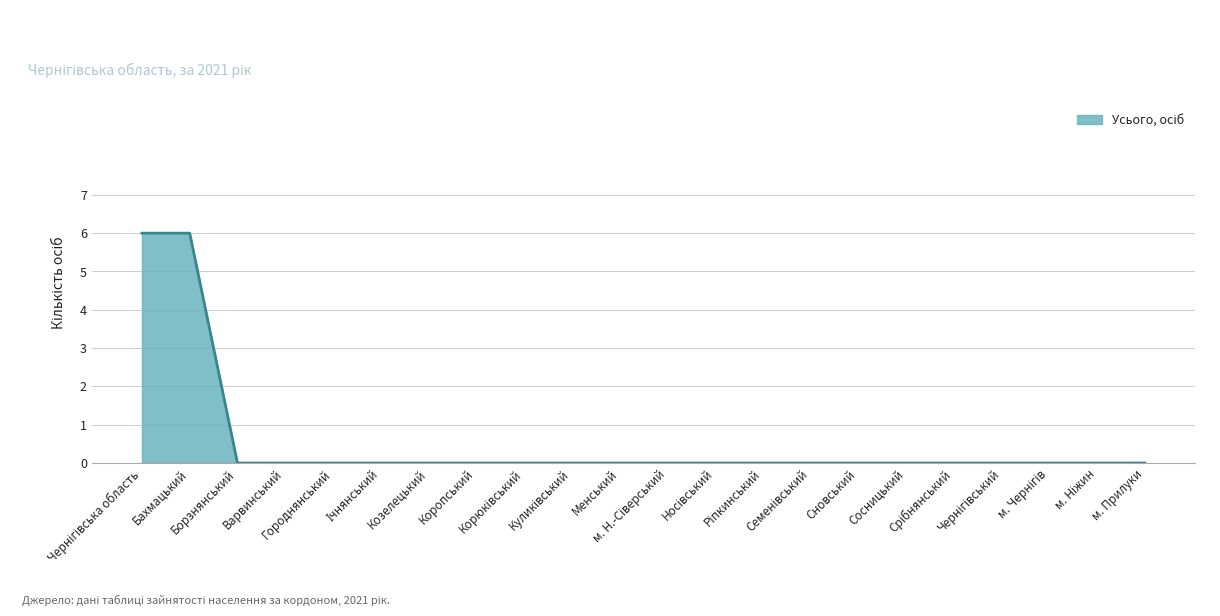

What is the difference between the second highest and second lowest values?

6